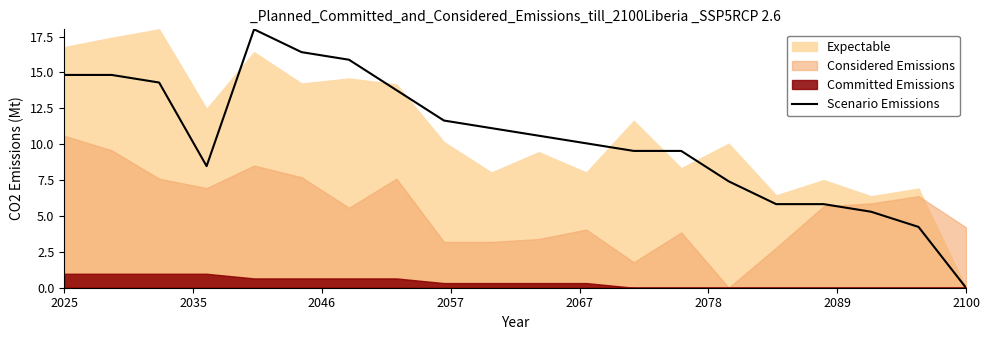

Does the chart have visible grid lines?

No